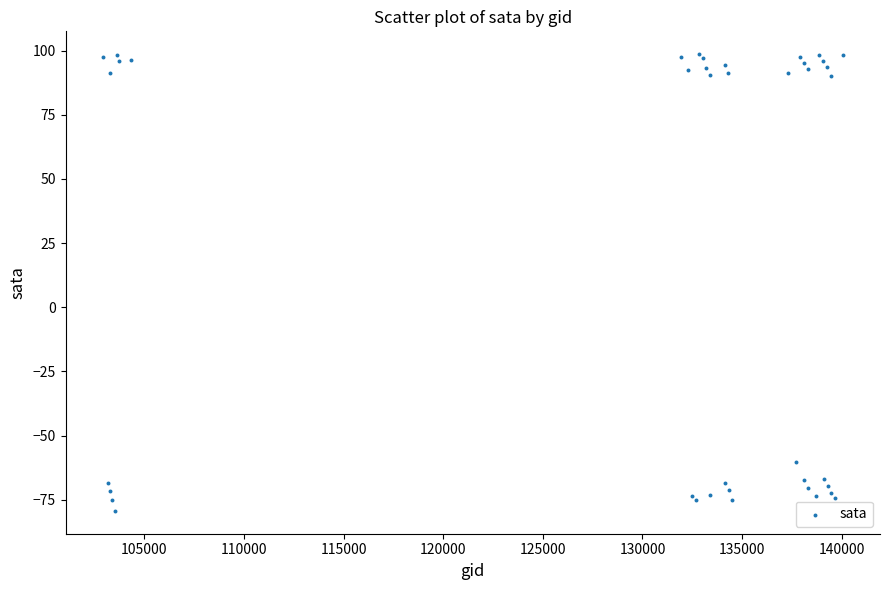

What Y value in the scatter plot is closest to 9?

-60.3